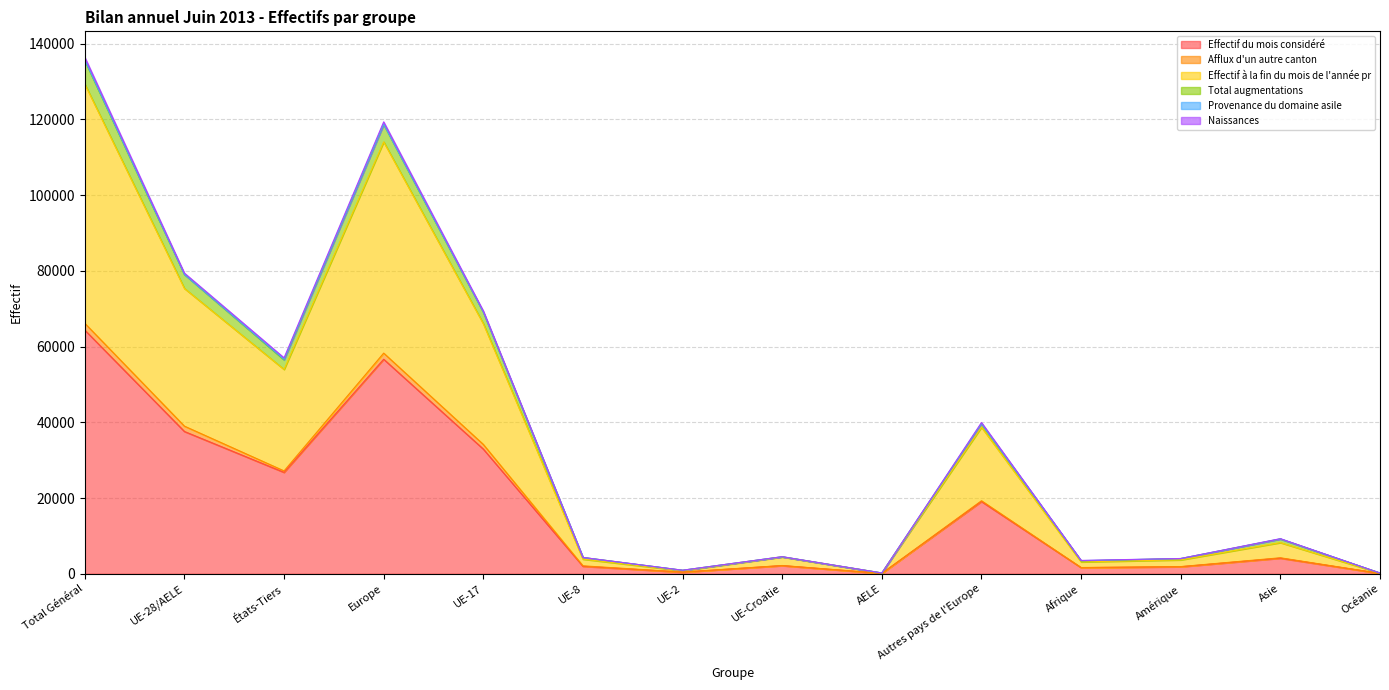

What is the highest value of the Effectif du mois considéré series?

64368